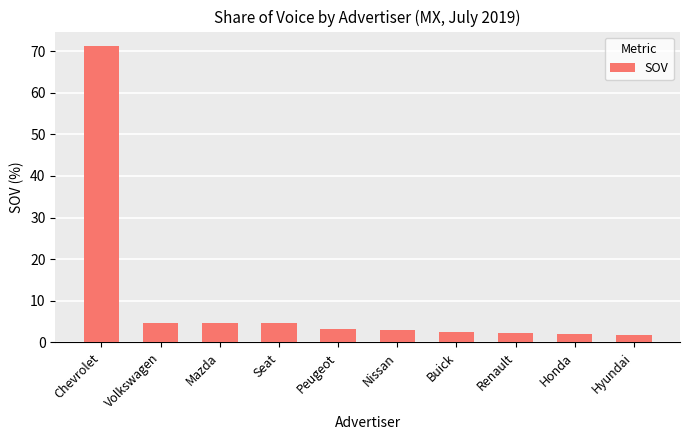

What is the average value?

10.0